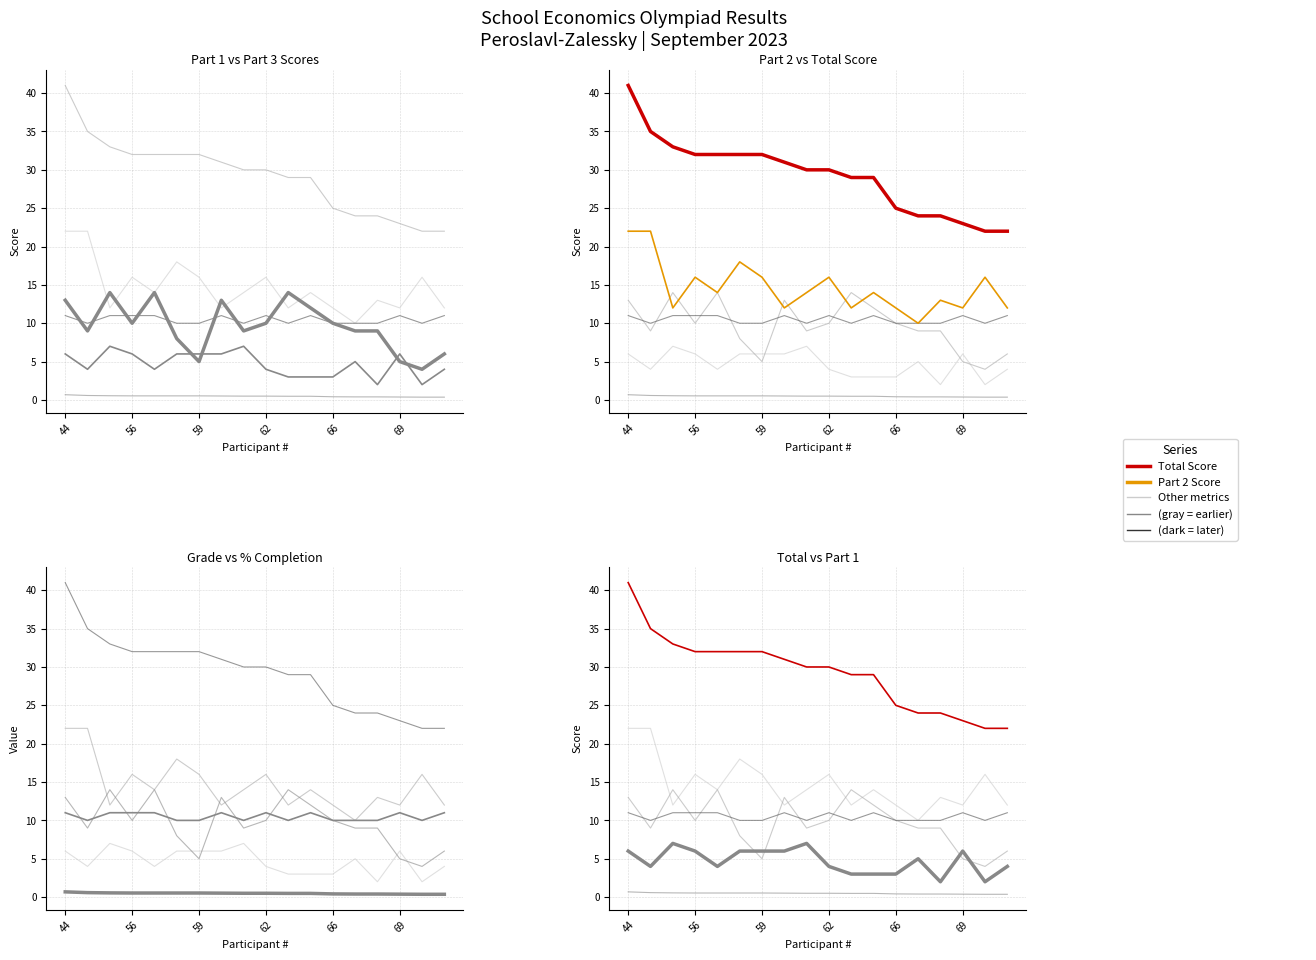

True or false: Total (col_18) has more than 2 points higher than both neighbors.

False